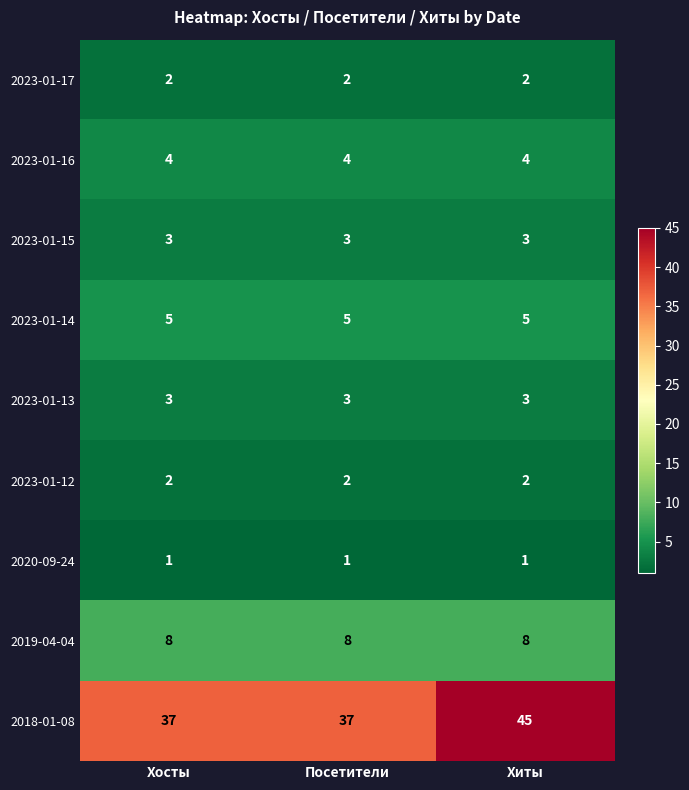

At how many categories does at least one series exceed 6?

3